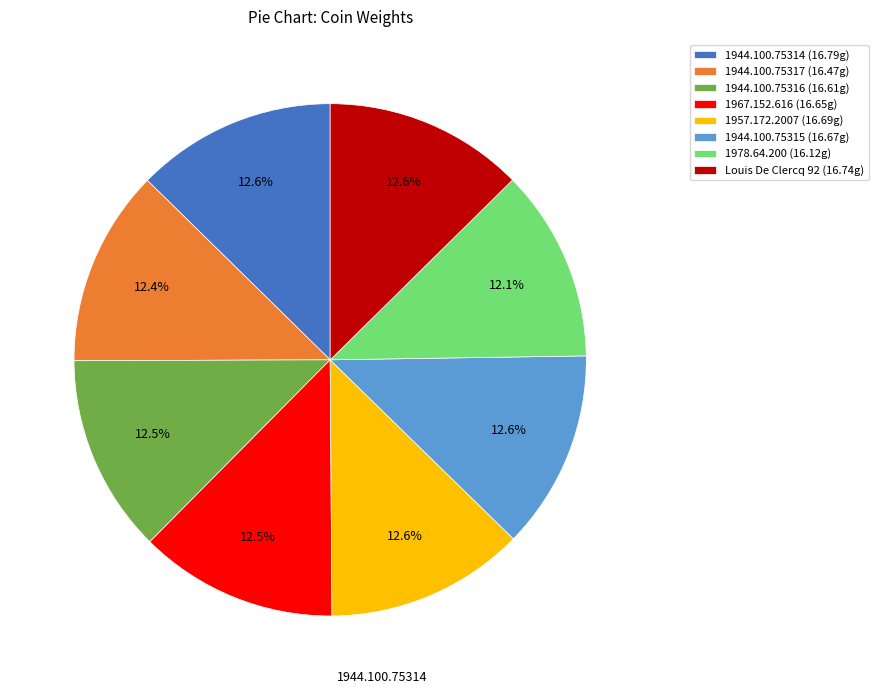

To the nearest percent, what portion does 1978.64.200 represent?

12%